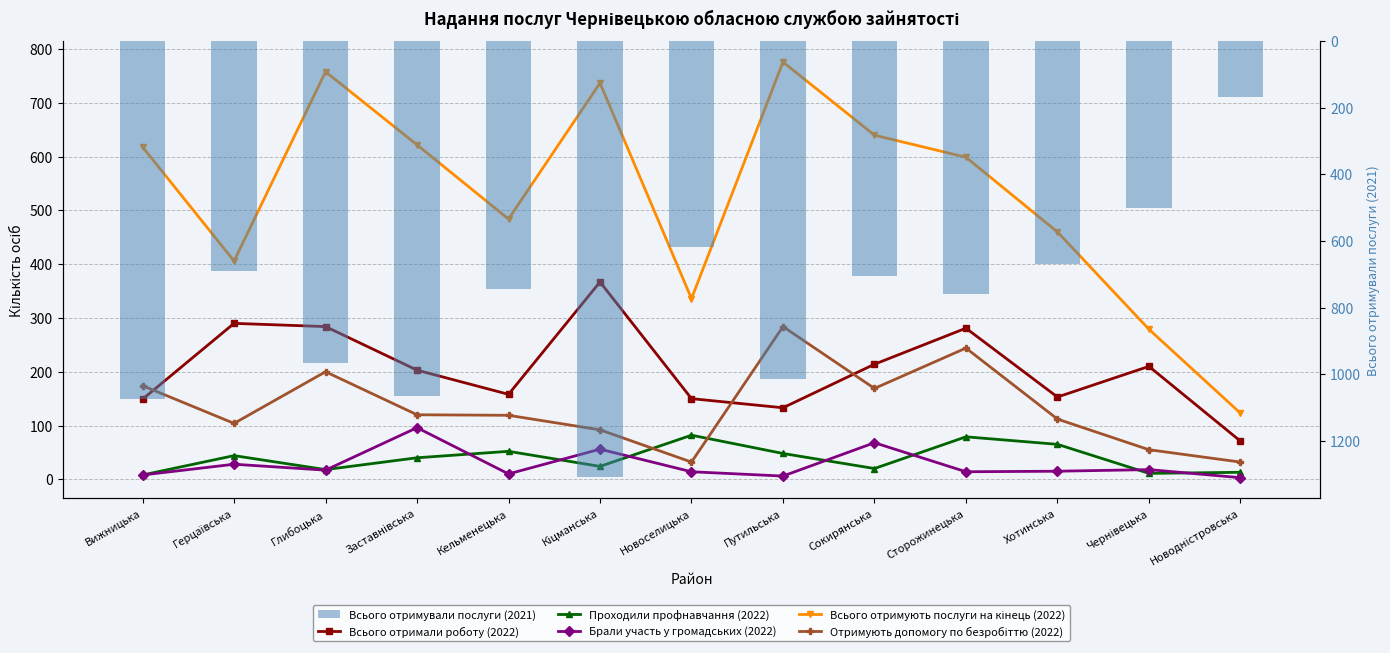

Are the bars horizontal?

No